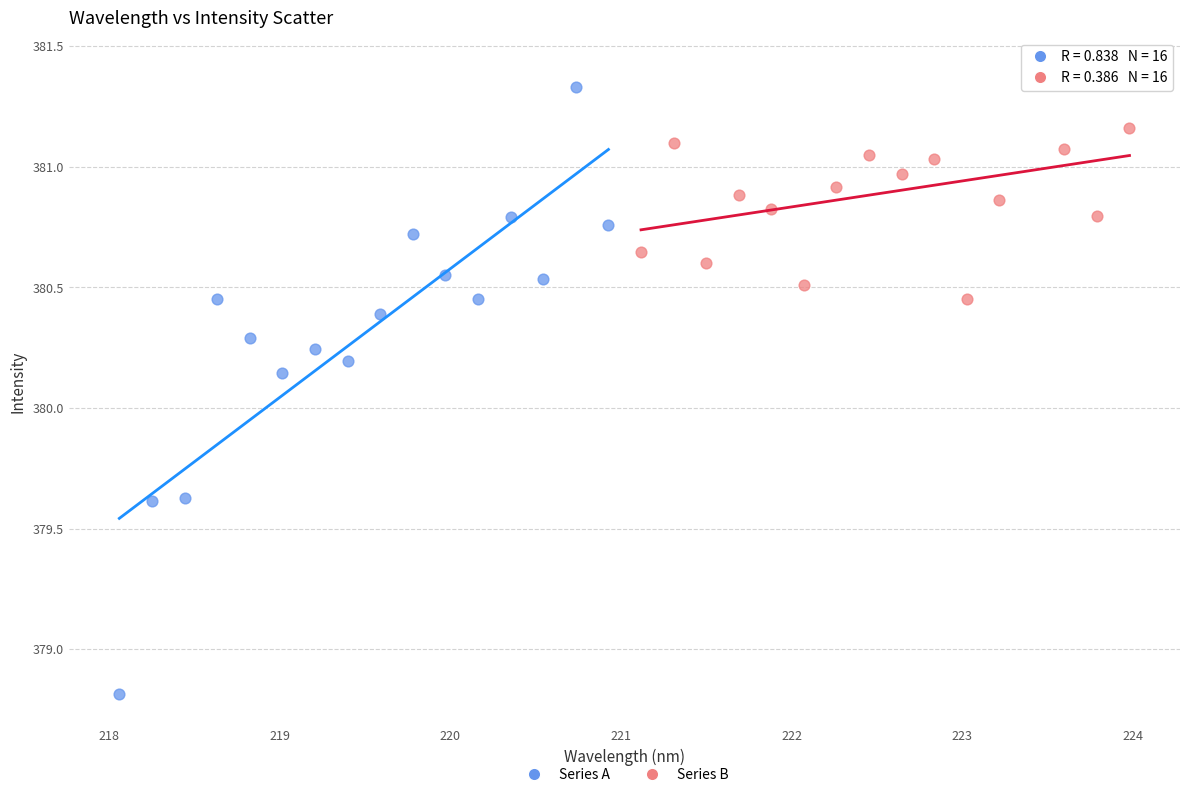

What are all the series names shown in the legend?

Series A, Series B